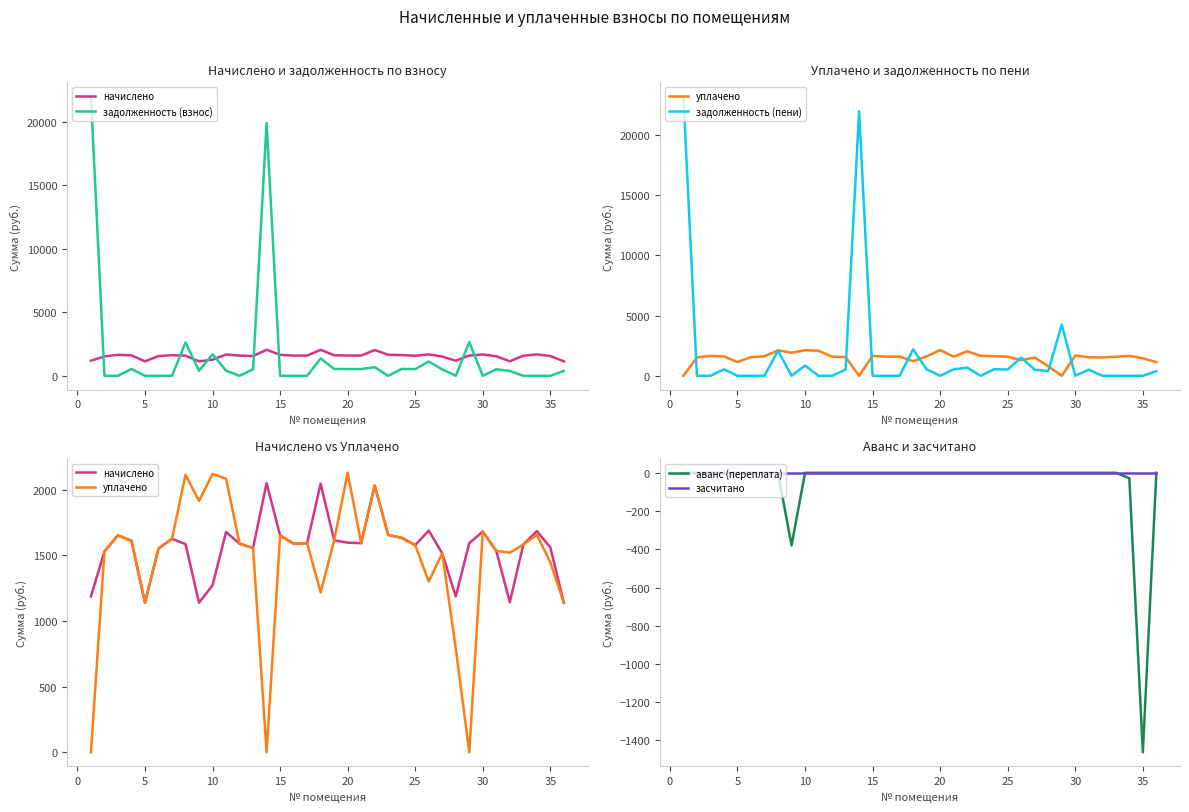

How many lines are shown in the chart?

6